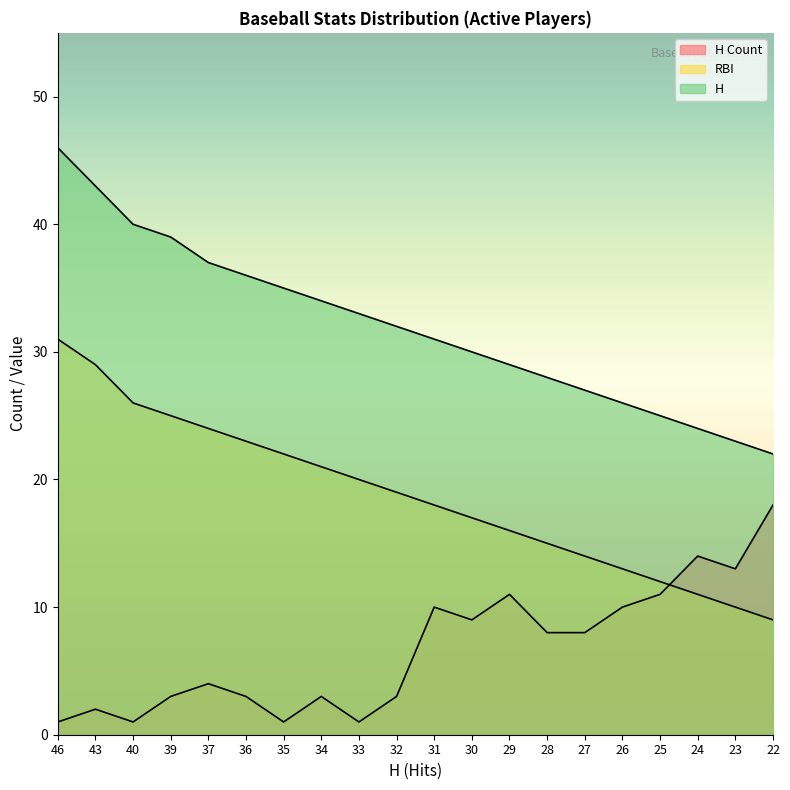

Which series has the largest total across all categories?

H